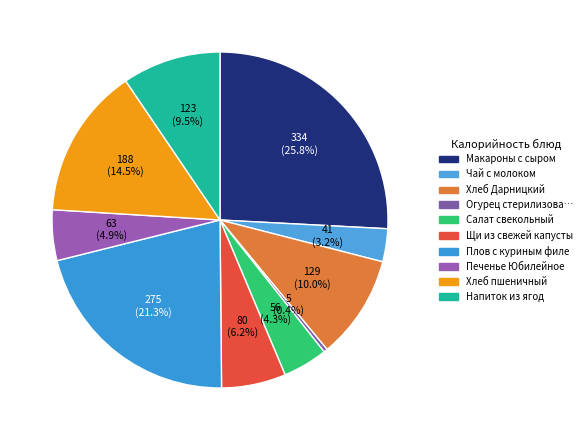

Rank the categories by value from lowest to highest.

Огурец стерилизованный, Чай с молоком, Салат свекольный, Печенье Юбилейное, Щи из свежей капусты, Напиток из ягод, Хлеб Дарницкий, Хлеб пшеничный, Плов с куриным филе, Макароны с сыром